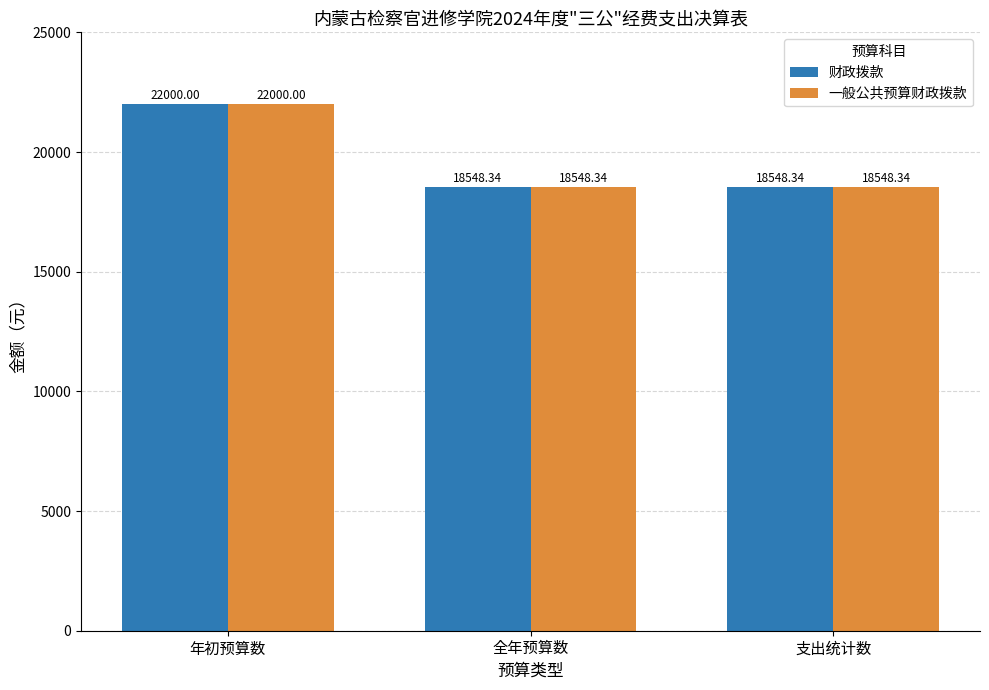

What are all the series names shown in the legend?

财政拨款, 一般公共预算财政拨款